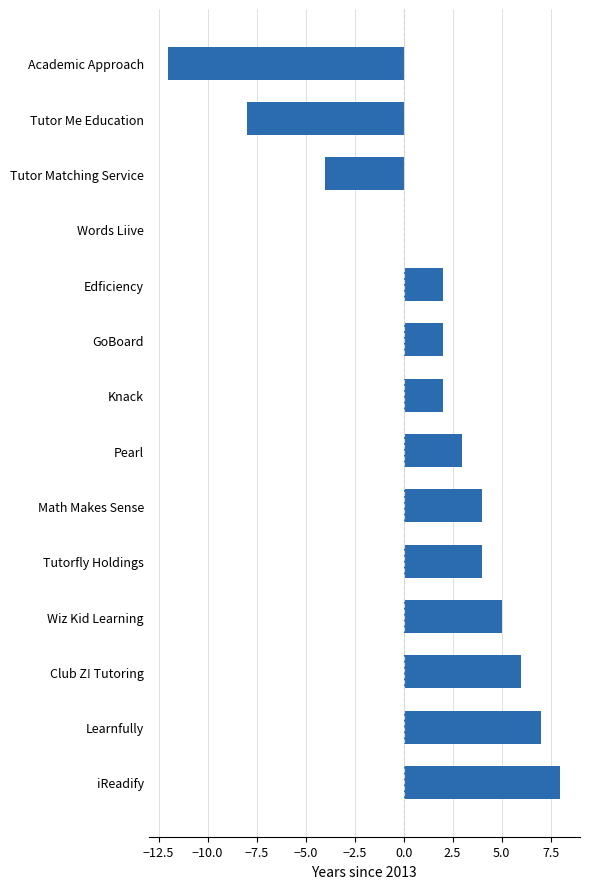

What is the sum of the values at Tutorfly Holdings and Knack?

6